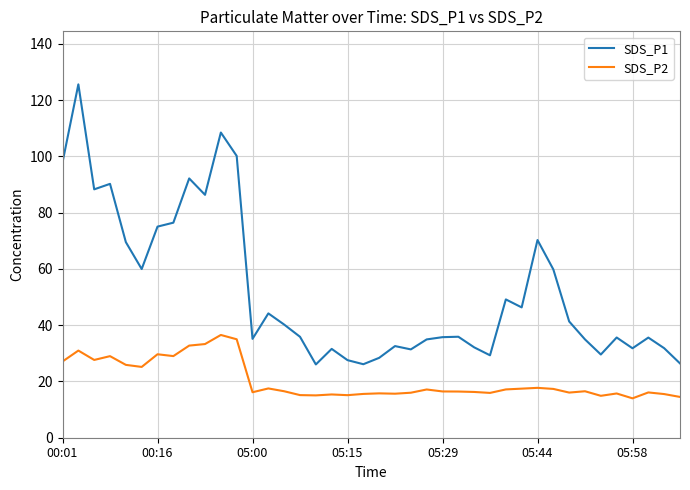

Which series has the largest total across all categories?

SDS_P1